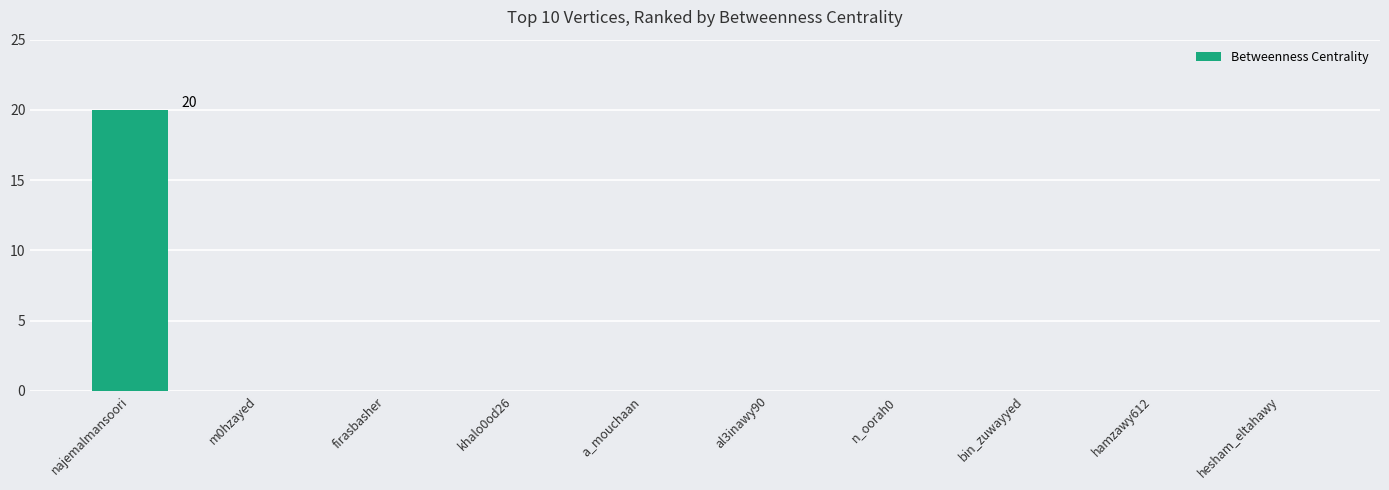

What is the change in value from najemalmansoori to n_oorah0?

-20